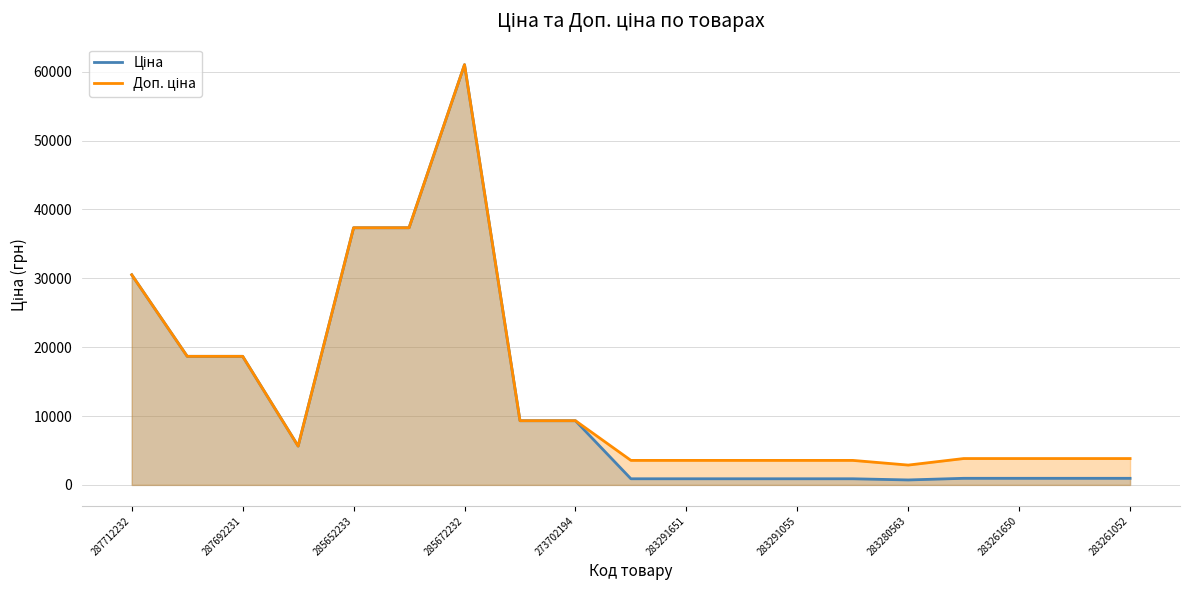

True or false: Ціна and Доп. ціна cross at least once.

False